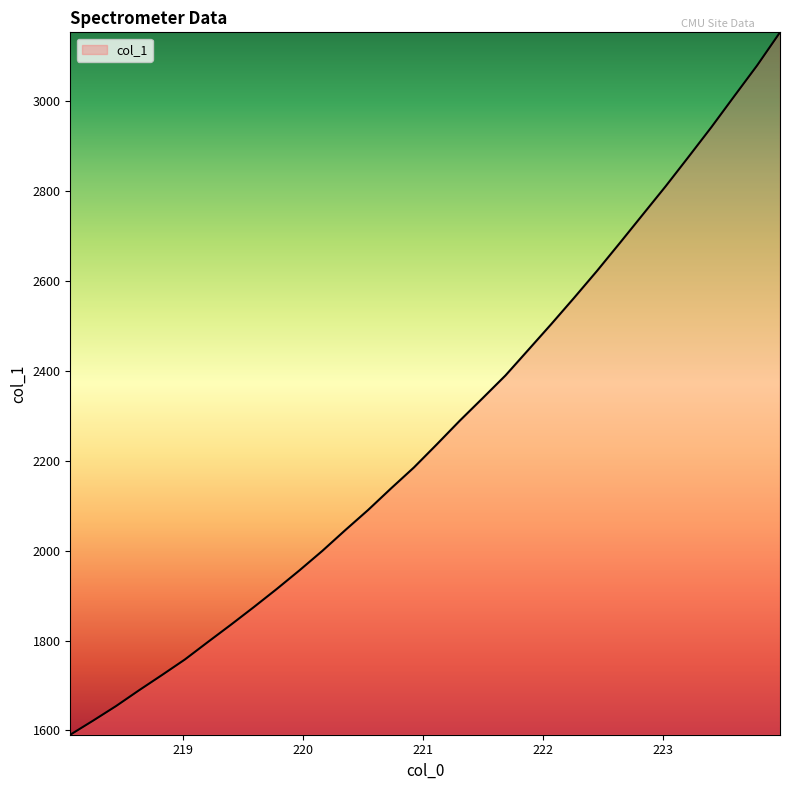

What is the maximum value shown in the chart?

3153.4